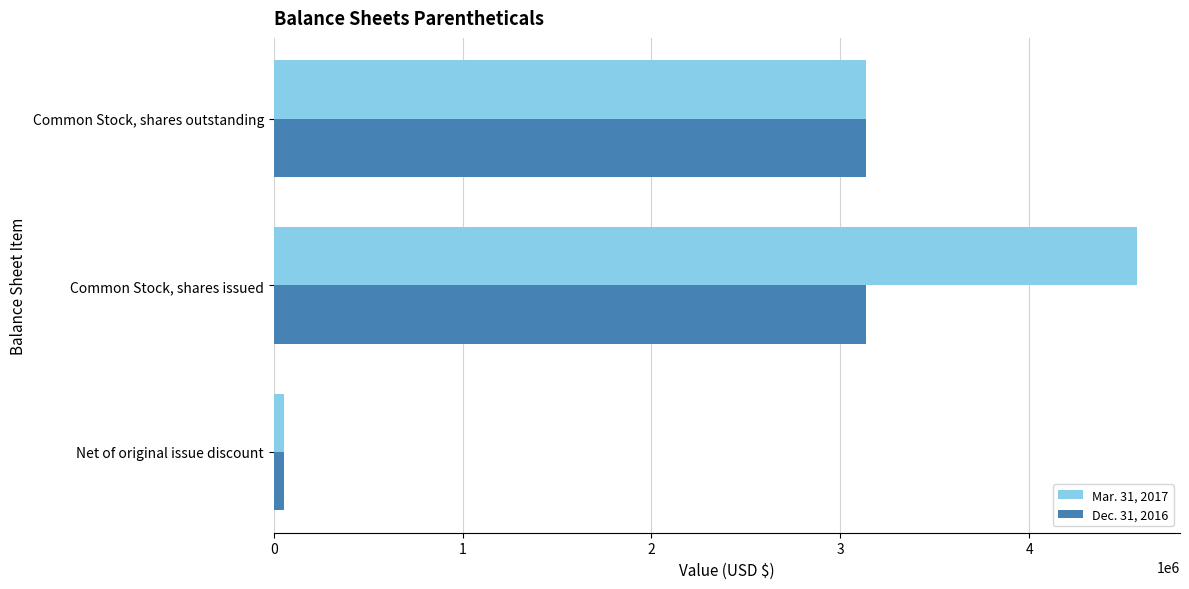

Which series has the largest range (max minus min)?

Mar. 31, 2017